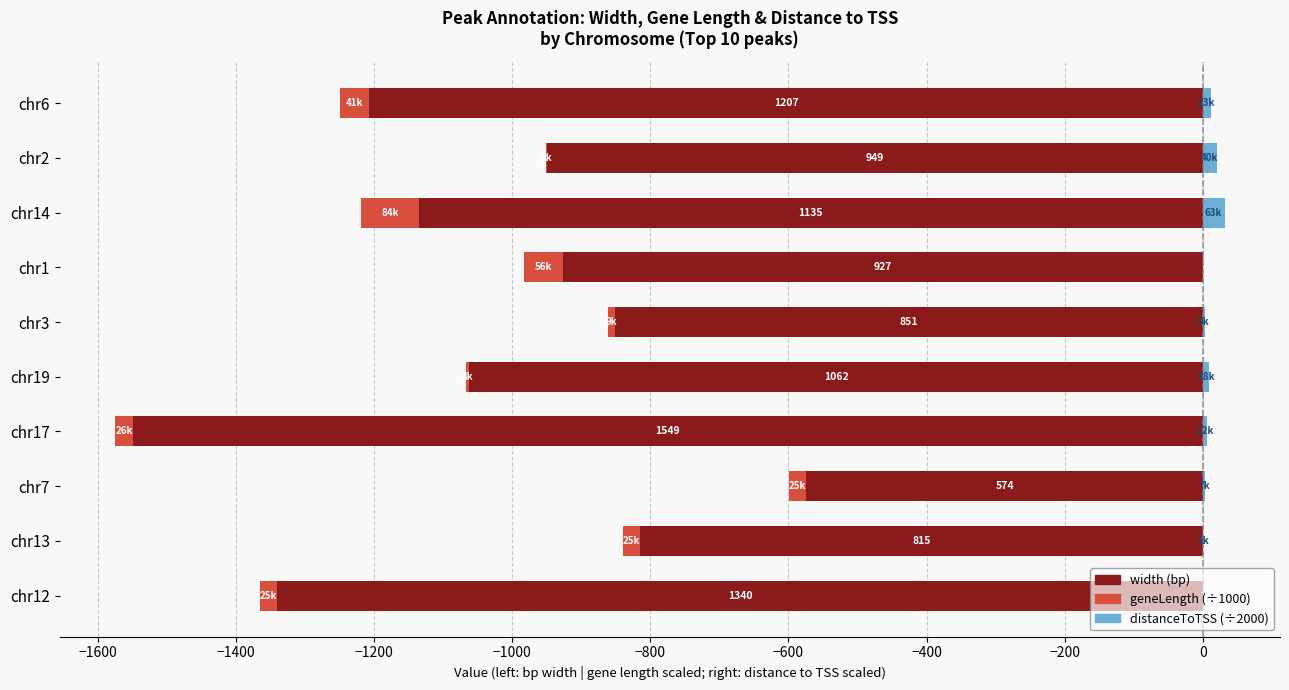

Which series changed the most between chr13 and chr14?

width